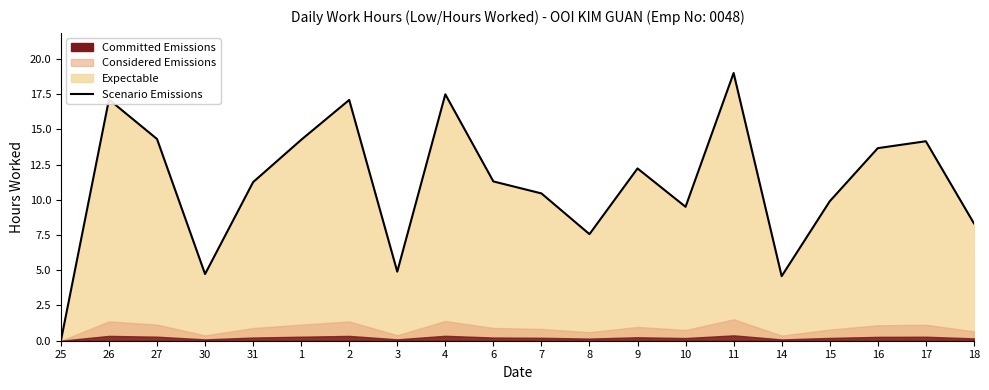

What is the maximum value shown in the chart?

19.0